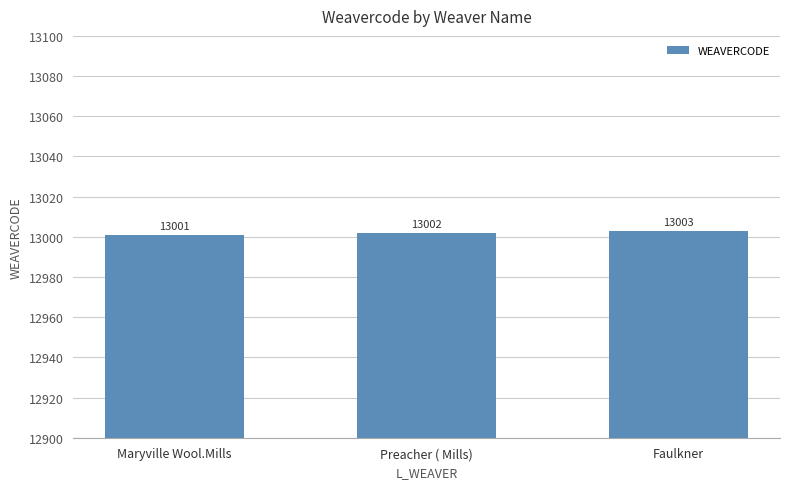

The value at Faulkner is 13003. True or false?

True